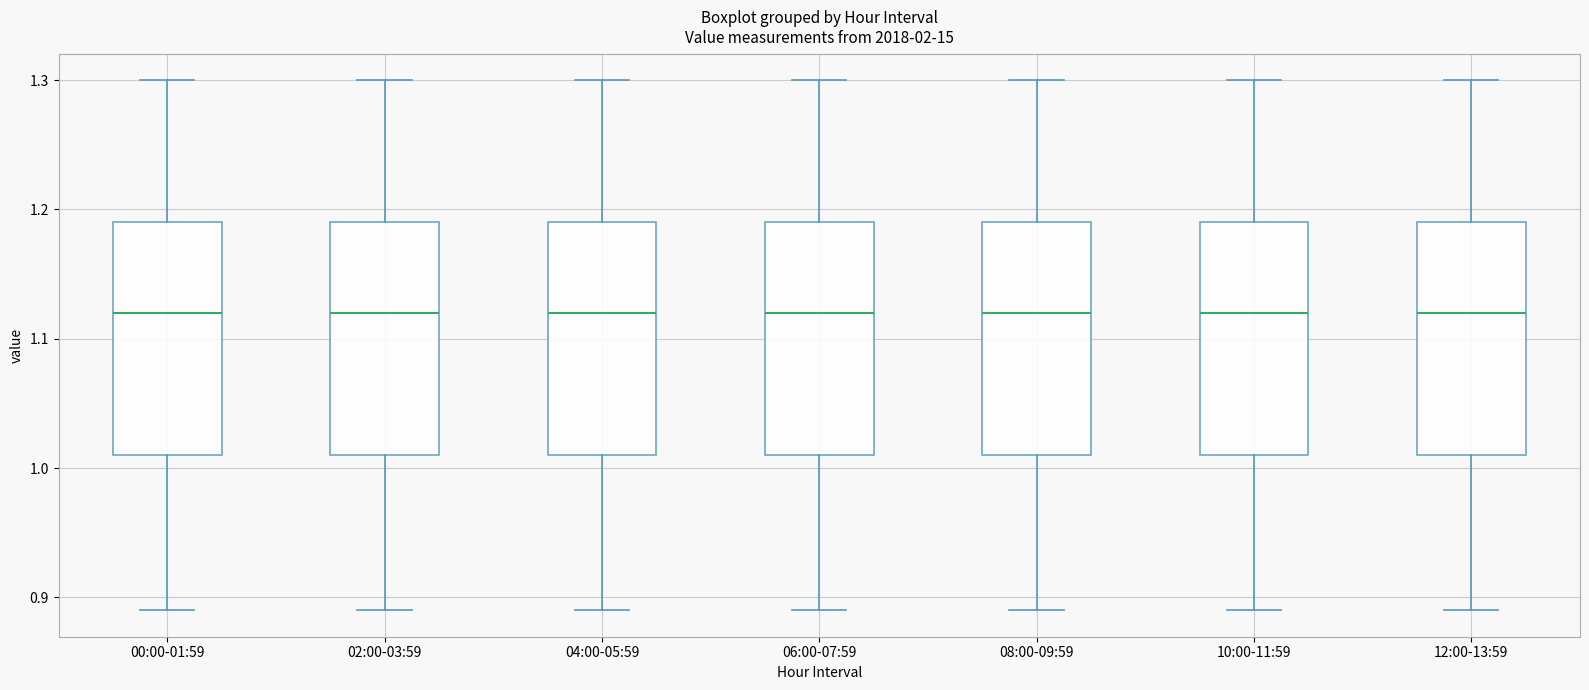

Reading left to right, transcribe this box plot: for each box, give where its median line is, the range the box spans, and where its two whiskers end, as read against the y-axis. The values are not printed on the chart, so give them approximately, as read against the axis.

00:00-01:59: median 1.12, box 1.01 to 1.19, whiskers 0.89 to 1.30
02:00-03:59: median 1.12, box 1.01 to 1.19, whiskers 0.89 to 1.30
04:00-05:59: median 1.12, box 1.01 to 1.19, whiskers 0.89 to 1.30
06:00-07:59: median 1.12, box 1.01 to 1.19, whiskers 0.89 to 1.30
08:00-09:59: median 1.12, box 1.01 to 1.19, whiskers 0.89 to 1.30
10:00-11:59: median 1.12, box 1.01 to 1.19, whiskers 0.89 to 1.30
12:00-13:59: median 1.12, box 1.01 to 1.19, whiskers 0.89 to 1.30